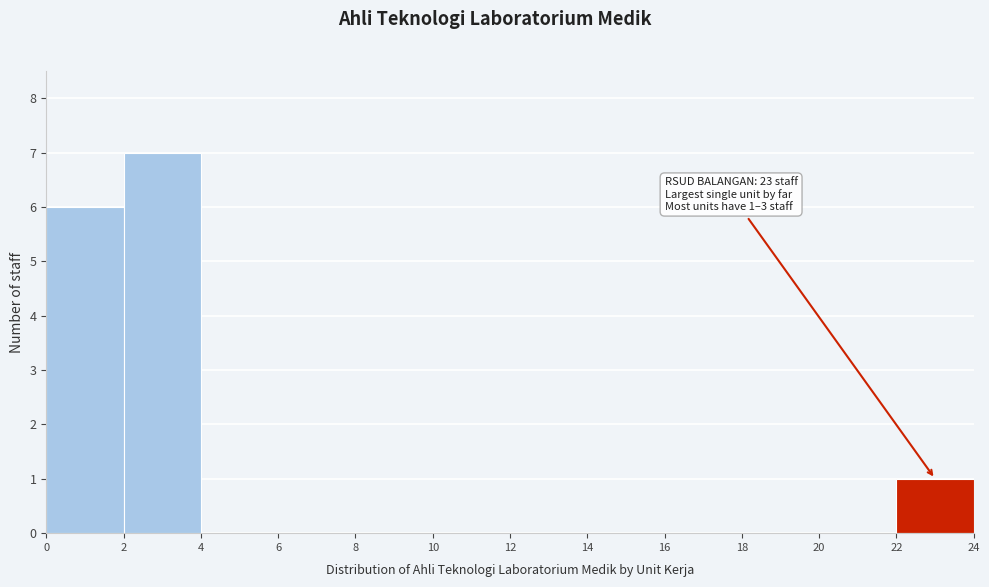

Over which range of the x-axis is the bar tallest?

2 to 4